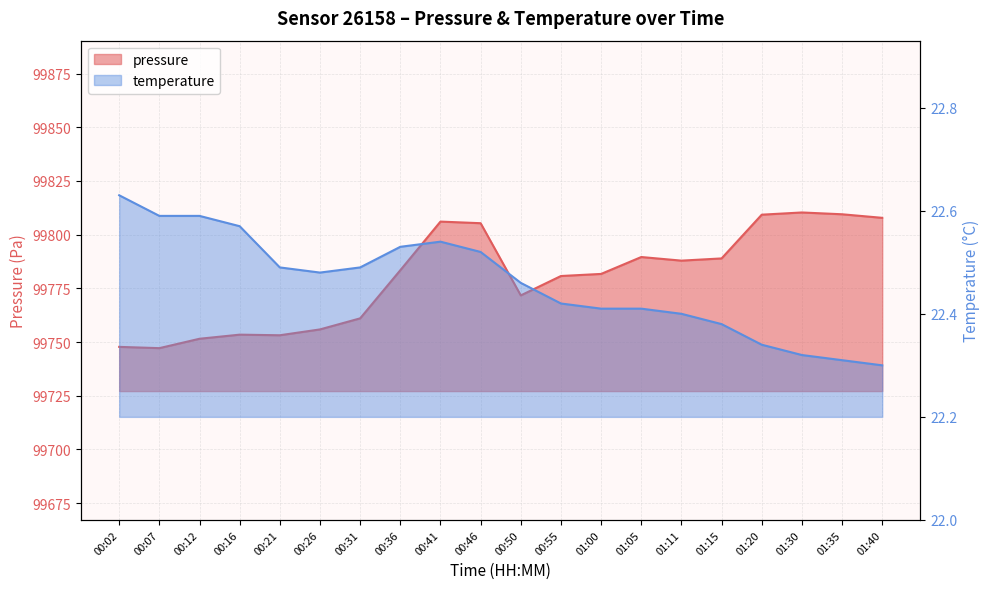

In temperature, how many points are lower than both neighbors (excluding endpoints)?

1